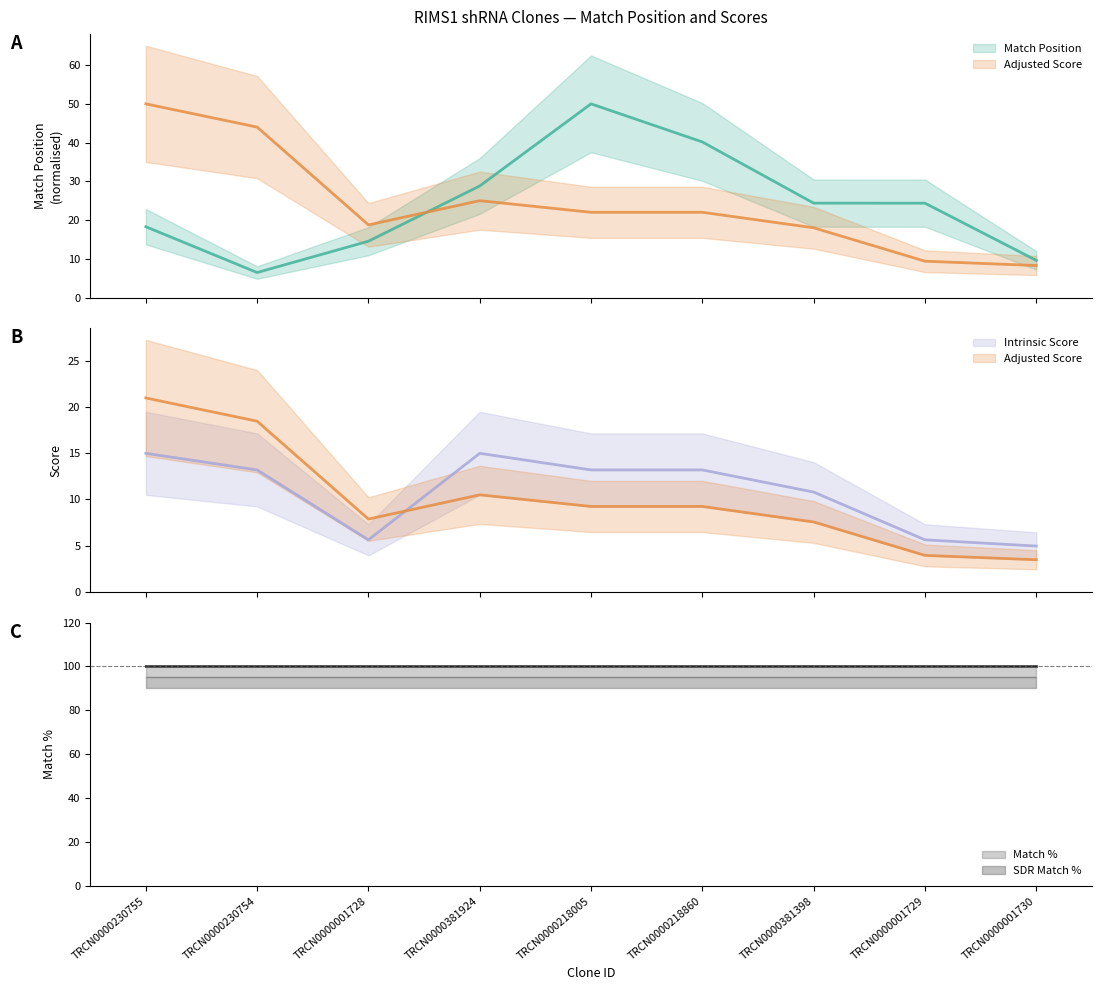

True or false: Adjusted Score and Intrinsic Score cross at least once.

False